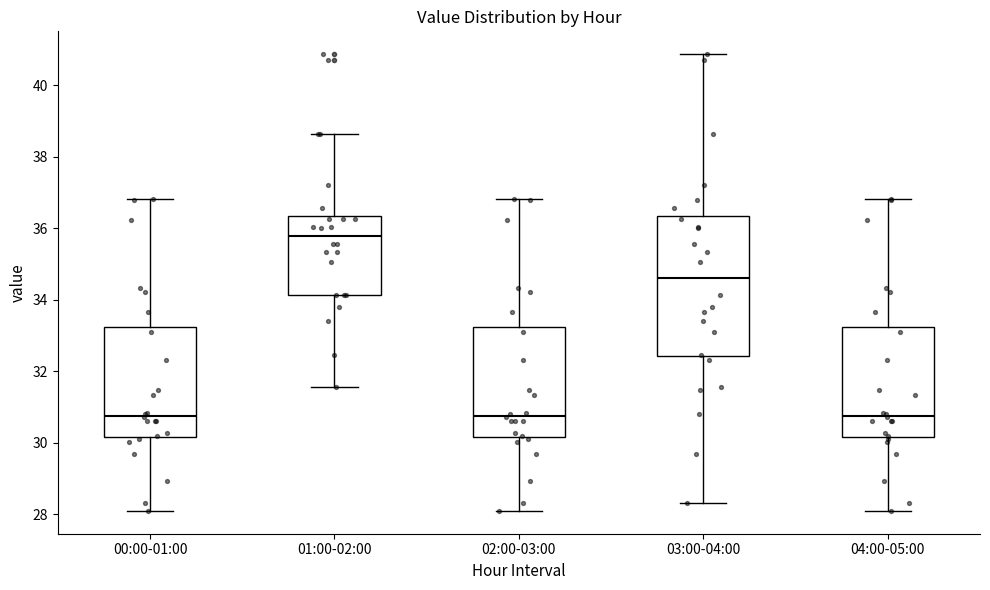

Reading left to right, read every box against the y-axis: the position of its median line, the range the box covers, and the ends of its whiskers. The values are not printed on the chart, so give them approximately, as read against the axis.

00:00-01:00: median 30.8, box 30.2 to 33.2, whiskers 28.2 to 36.8
01:00-02:00: median 35.8, box 34.2 to 36.4, whiskers 31.6 to 38.6
02:00-03:00: median 30.8, box 30.2 to 33.2, whiskers 28.2 to 36.8
03:00-04:00: median 34.6, box 32.4 to 36.4, whiskers 28.4 to 40.8
04:00-05:00: median 30.8, box 30.2 to 33.2, whiskers 28.2 to 36.8